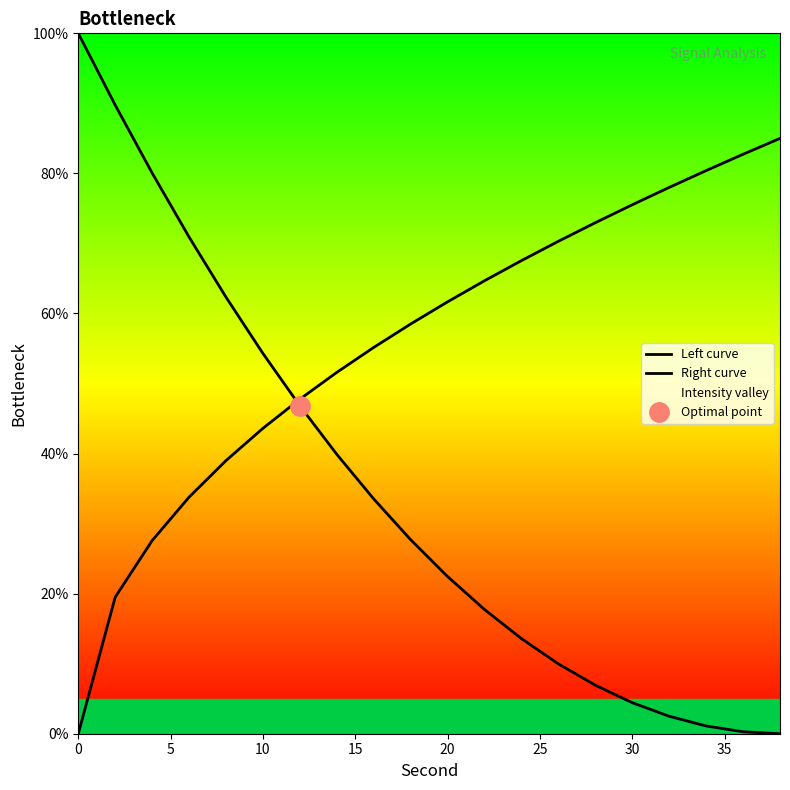

Which series has the largest total across all categories?

Right curve